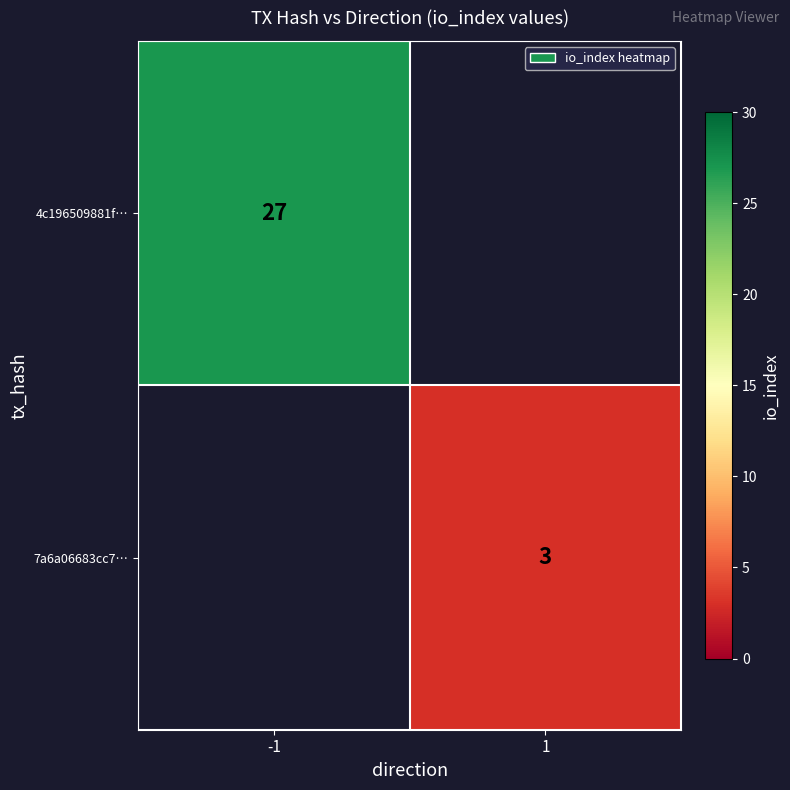

Is the value of 4c196509881f… at -1 greater than the value of 7a6a06683cc7… at 1?

Yes